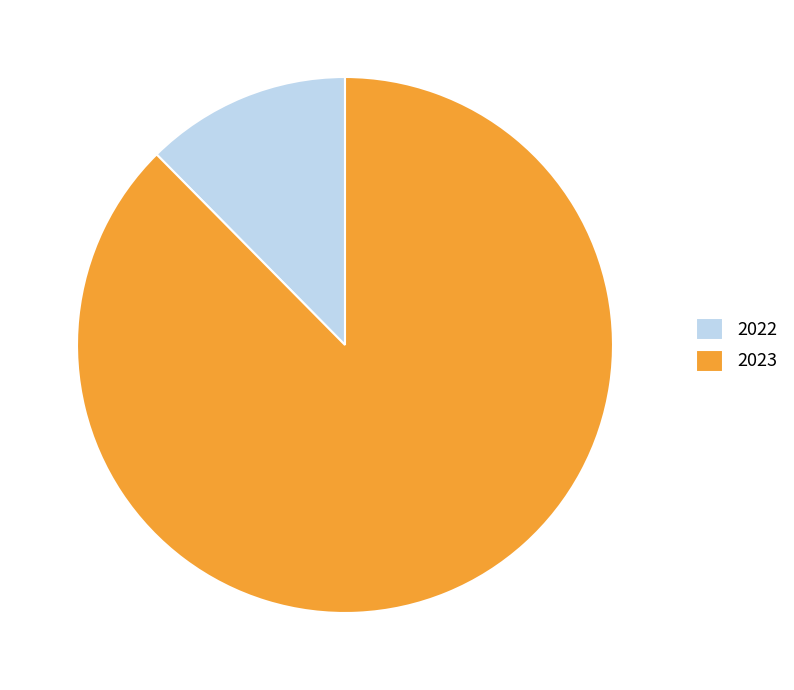

Which slice represents more than half of the pie?

2023